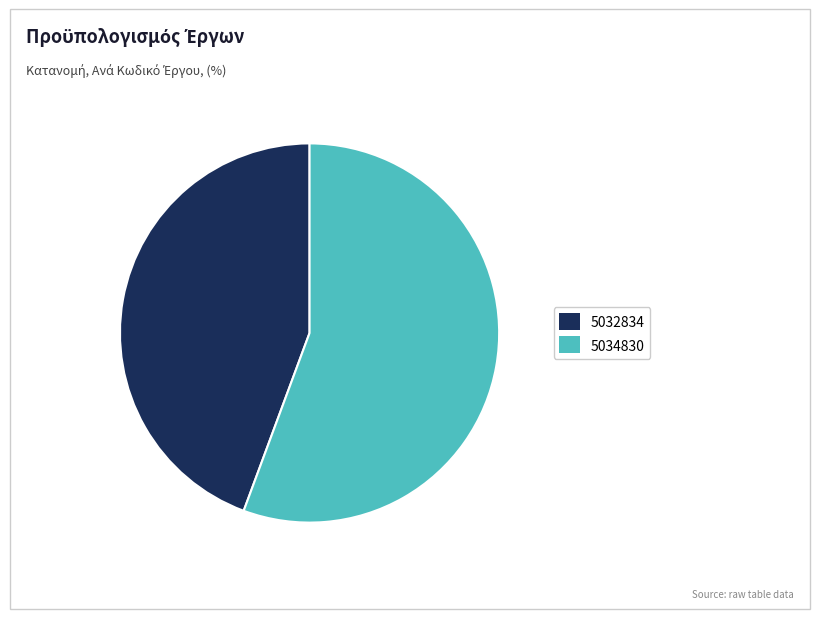

True or false: 5032834 accounts for 44% of the total.

True